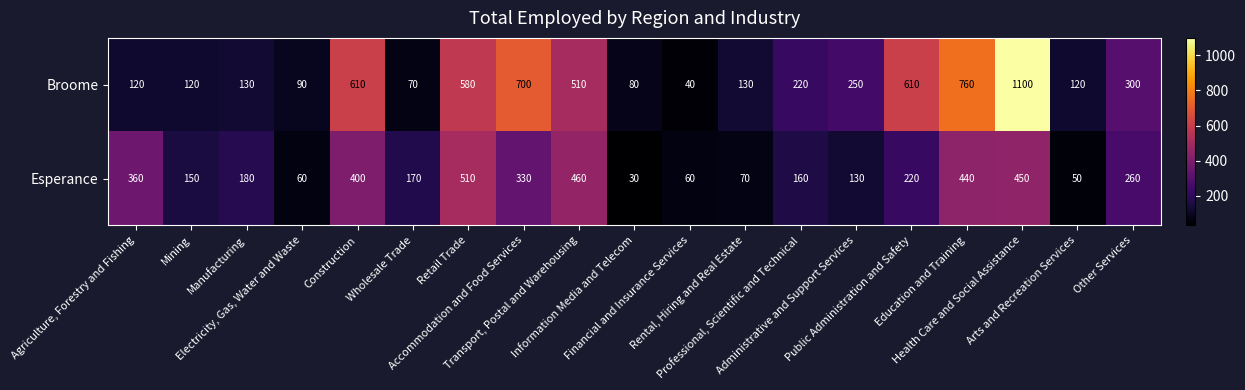

Rank the series by their maximum value, from lowest to highest.

Esperance, Broome